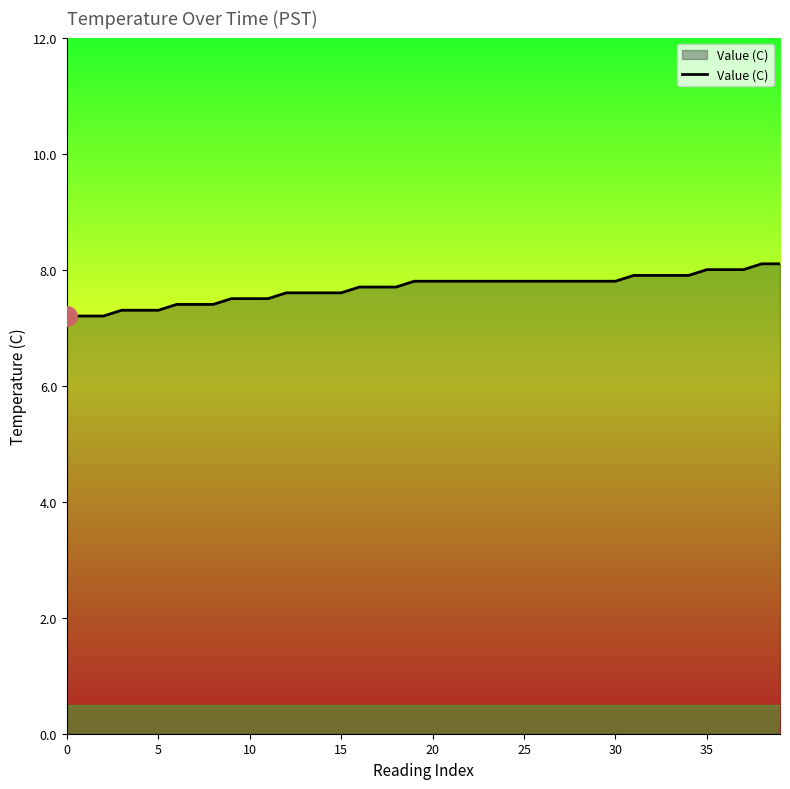

What is the difference between the maximum and minimum values?

0.9